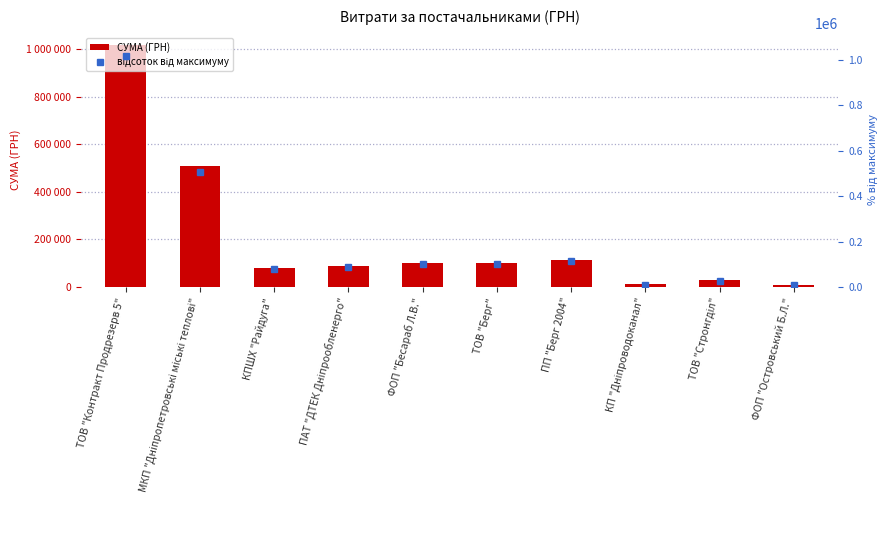

Between ТОВ "Контракт Продрезерв 5" and ТОВ "Стронгділ", which is larger?

ТОВ "Контракт Продрезерв 5"